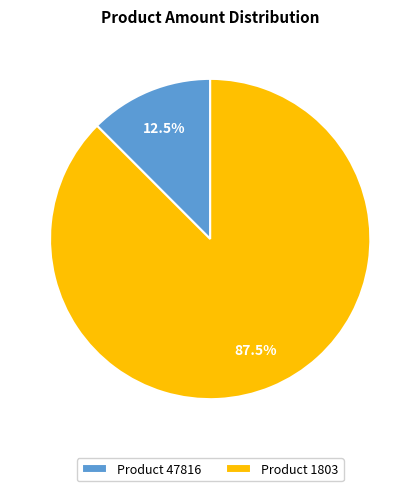

To the nearest percent, what is the difference between the largest and smallest slice percentages?

75%